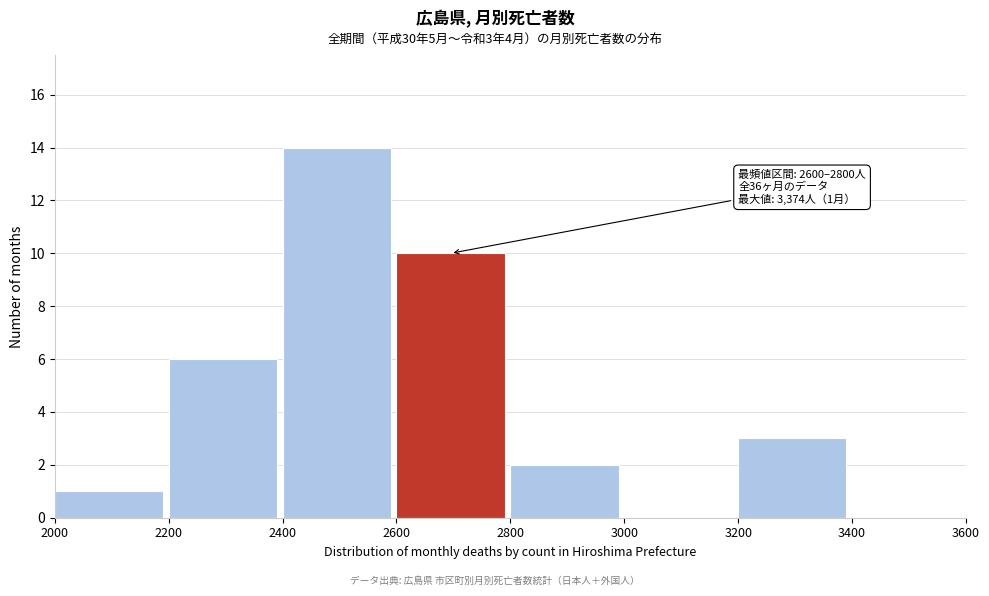

Over which range of the x-axis is the bar tallest?

2400 to 2600